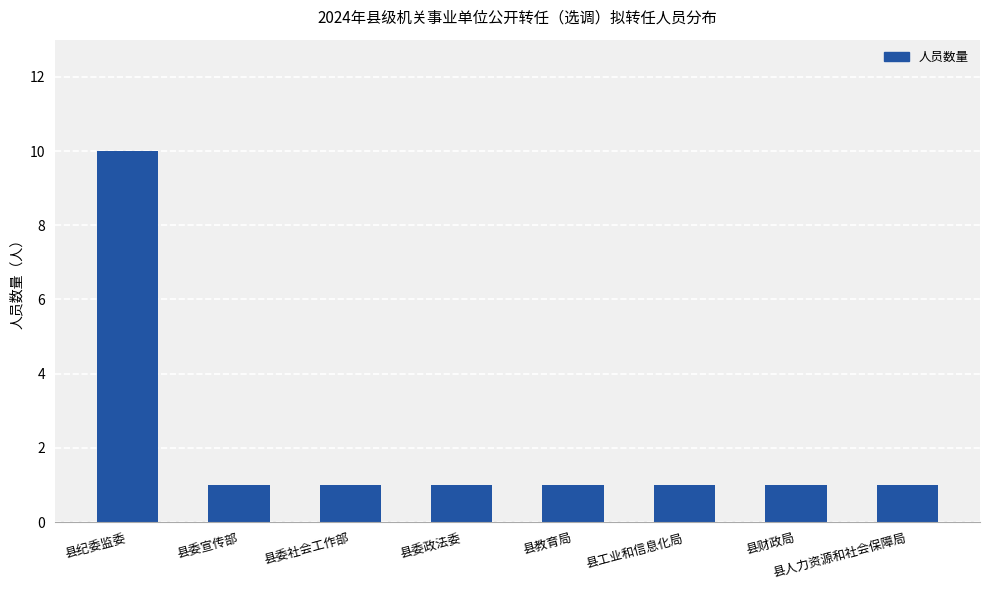

Is it true that the value at 县工业和信息化局 is 1?

True